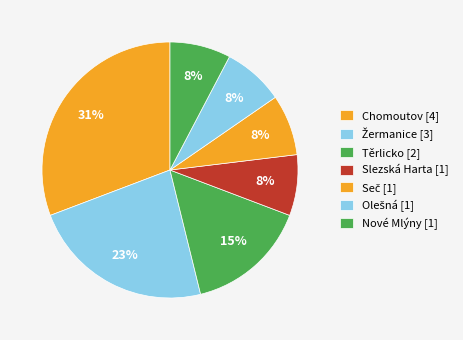

Is it true that Seč is 1% of the pie?

False